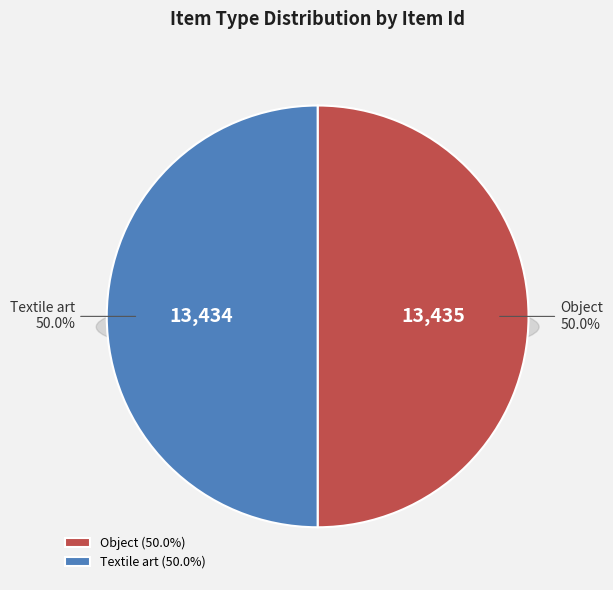

Count the number of slices in the pie.

2